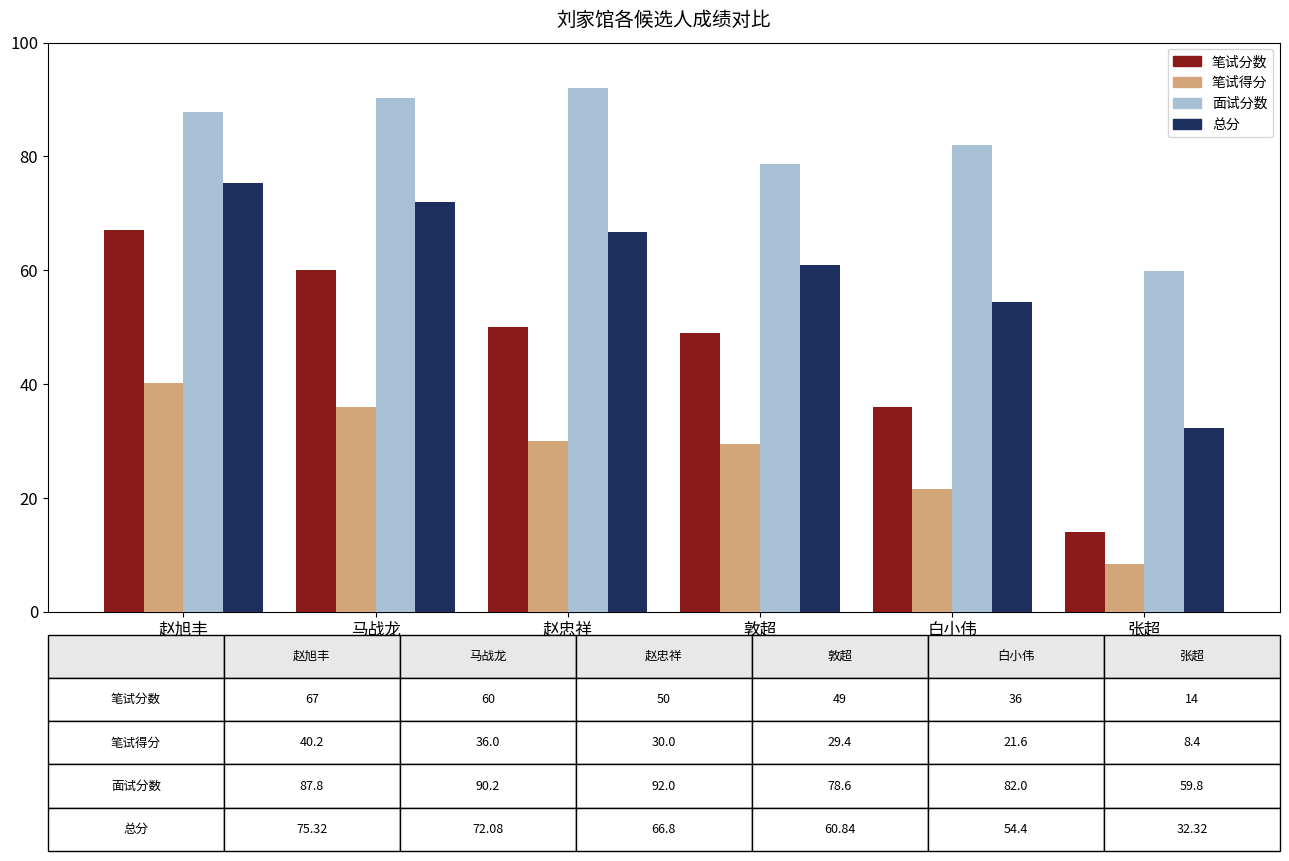

Which series has the widest spread of values?

笔试分数